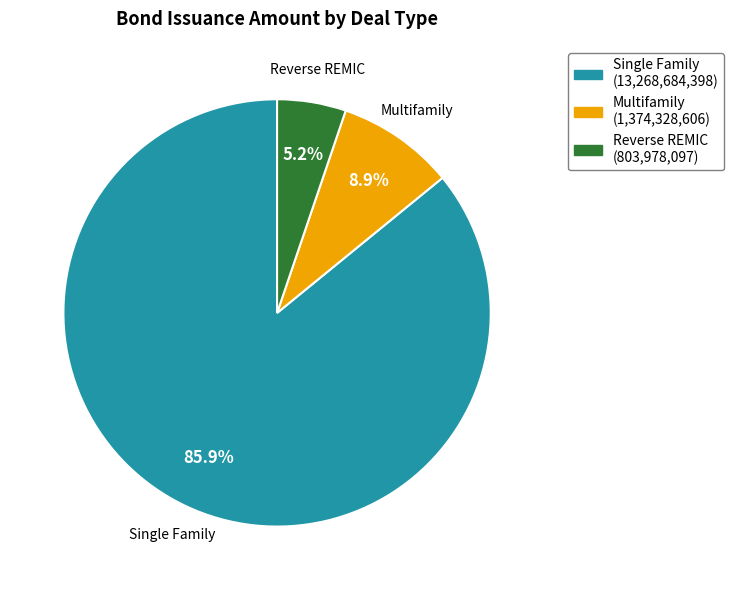

Which has a higher value, Multifamily or Single Family?

Single Family